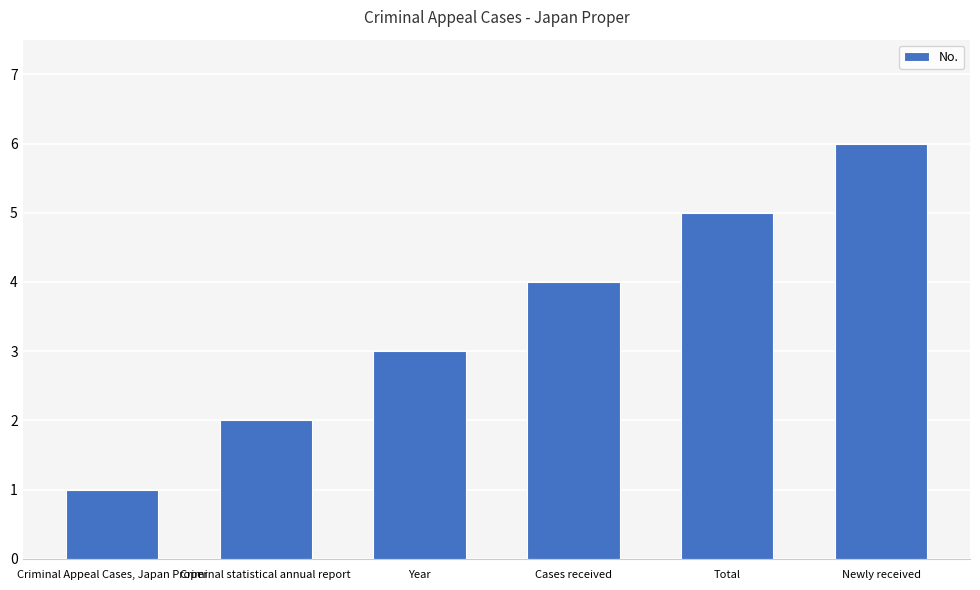

Between Cases received and Total, which is larger?

Total